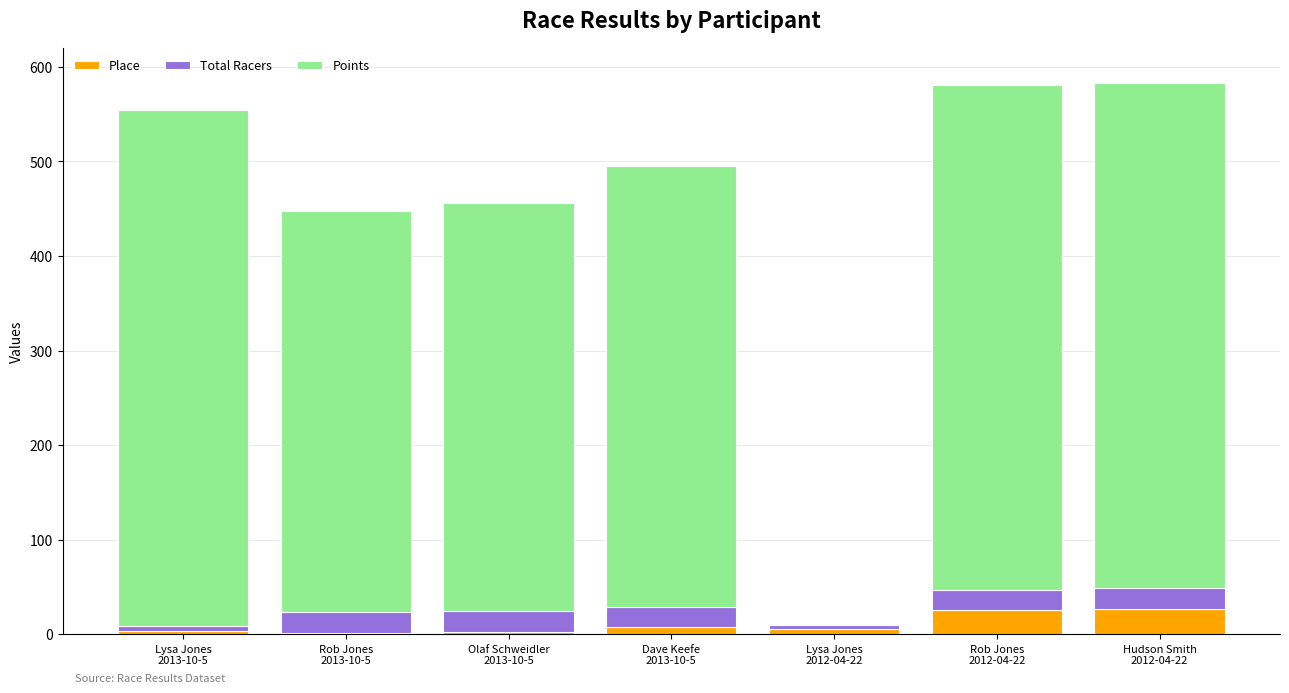

What is the sum of all Place values?

70.0